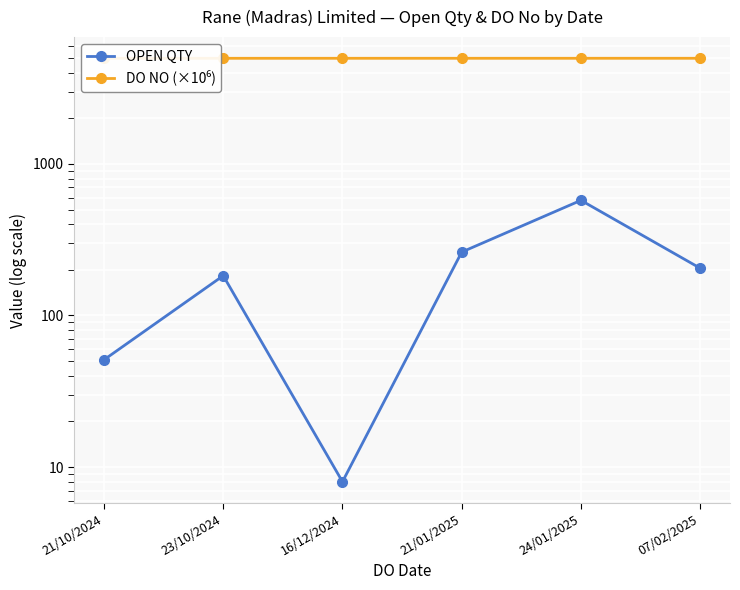

Which series has the widest spread of values?

OPEN QTY